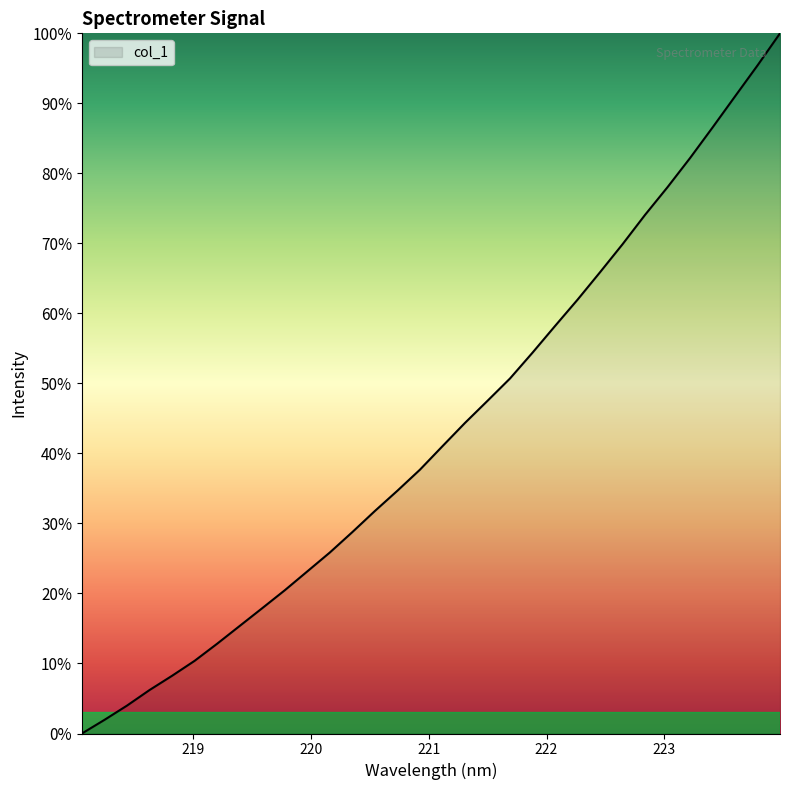

How many values exceed 41?

16